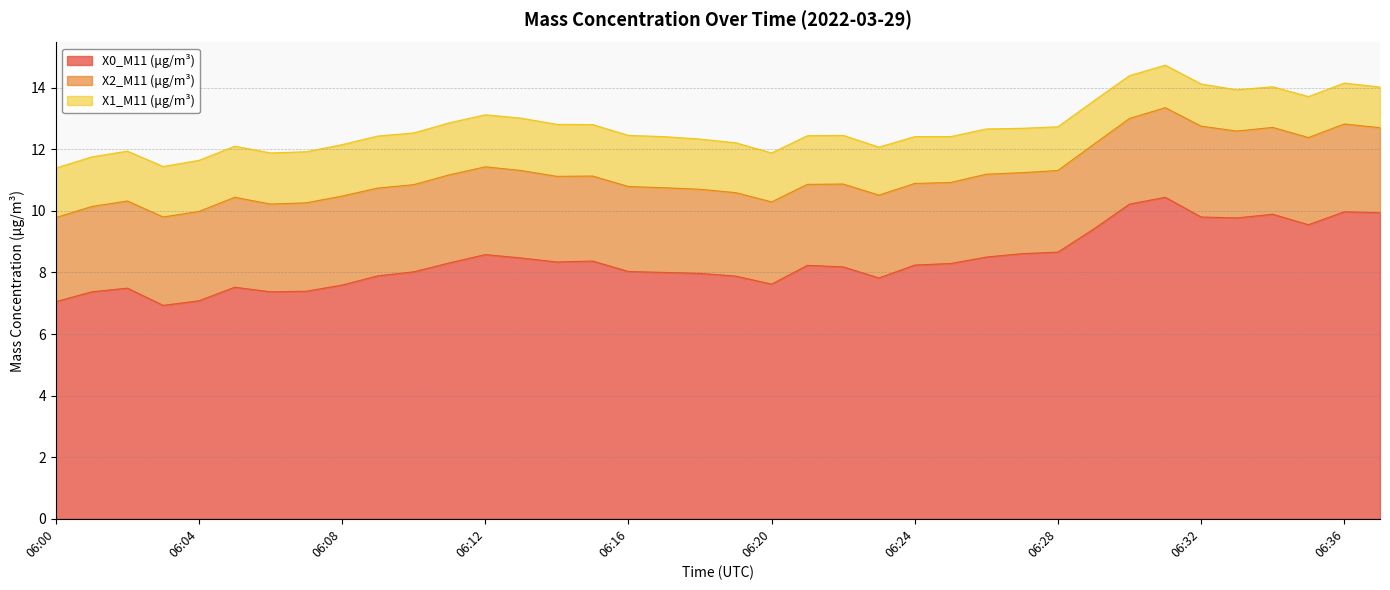

Reading left to right, list all the values displayed in this chart.

X0_M11 (μg/m³): 06:00=7.0	06:01=7.4	06:02=7.5	06:03=6.9	06:04=7.1	06:05=7.5	06:06=7.4	06:07=7.4	06:08=7.6	06:09=7.9	06:10=8.0	06:11=8.3	06:12=8.6	06:13=8.5	06:14=8.3	06:15=8.4	06:16=8.0	06:17=8.0	06:18=8.0	06:19=7.9	06:20=7.6	06:21=8.2	06:22=8.2	06:23=7.8	06:24=8.2	06:25=8.3	06:26=8.5	06:27=8.6	06:28=8.7	06:29=9.4	06:30=10.2	06:31=10.4	06:32=9.8	06:33=9.8	06:34=9.9	06:35=9.6	06:36=10.0	06:37=9.9
X2_M11 (μg/m³): 06:00=2.7	06:01=2.8	06:02=2.8	06:03=2.9	06:04=2.9	06:05=2.9	06:06=2.9	06:07=2.9	06:08=2.9	06:09=2.9	06:10=2.8	06:11=2.9	06:12=2.9	06:13=2.8	06:14=2.8	06:15=2.8	06:16=2.8	06:17=2.8	06:18=2.7	06:19=2.7	06:20=2.7	06:21=2.6	06:22=2.7	06:23=2.7	06:24=2.6	06:25=2.6	06:26=2.7	06:27=2.6	06:28=2.6	06:29=2.8	06:30=2.8	06:31=2.9	06:32=3.0	06:33=2.8	06:34=2.8	06:35=2.8	06:36=2.9	06:37=2.8
X1_M11 (μg/m³): 06:00=1.6	06:01=1.6	06:02=1.6	06:03=1.6	06:04=1.7	06:05=1.7	06:06=1.7	06:07=1.7	06:08=1.7	06:09=1.7	06:10=1.7	06:11=1.7	06:12=1.7	06:13=1.7	06:14=1.7	06:15=1.7	06:16=1.7	06:17=1.7	06:18=1.6	06:19=1.6	06:20=1.6	06:21=1.6	06:22=1.6	06:23=1.6	06:24=1.5	06:25=1.5	06:26=1.5	06:27=1.4	06:28=1.4	06:29=1.4	06:30=1.4	06:31=1.4	06:32=1.4	06:33=1.3	06:34=1.3	06:35=1.3	06:36=1.3	06:37=1.3